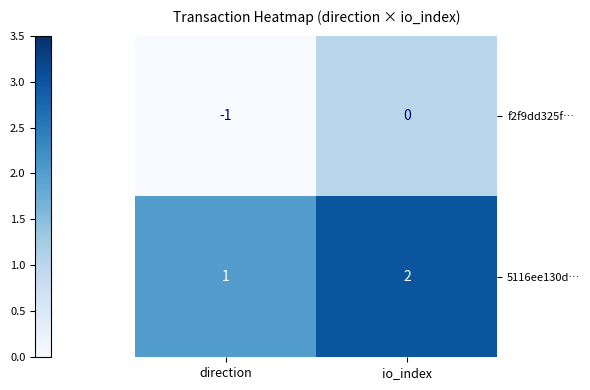

Rank the series by their maximum value, from highest to lowest.

5116ee130d…, f2f9dd325f…